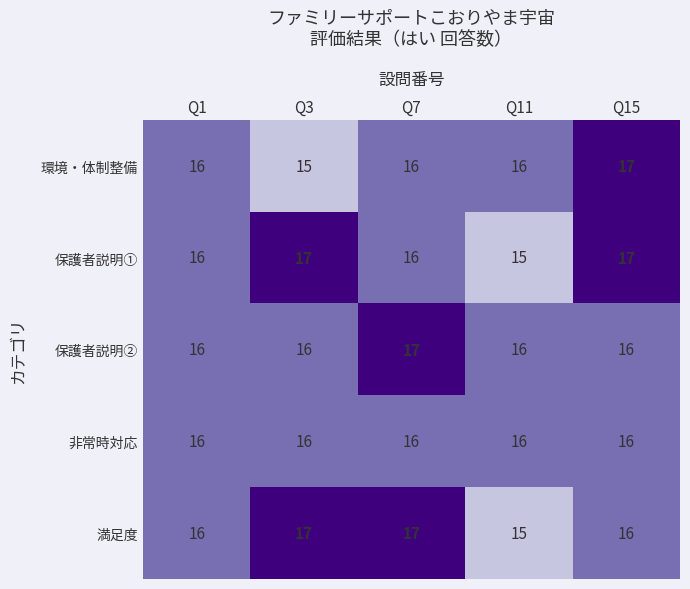

What is the total value across all series at Q15?

82